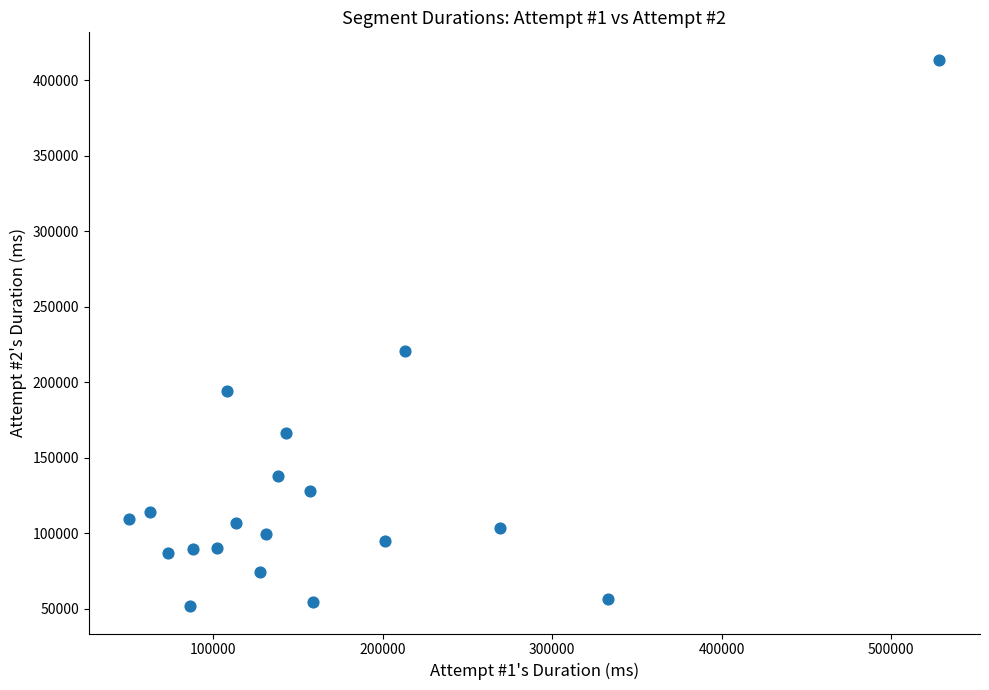

What is the range of X values (max minus min)?

477853